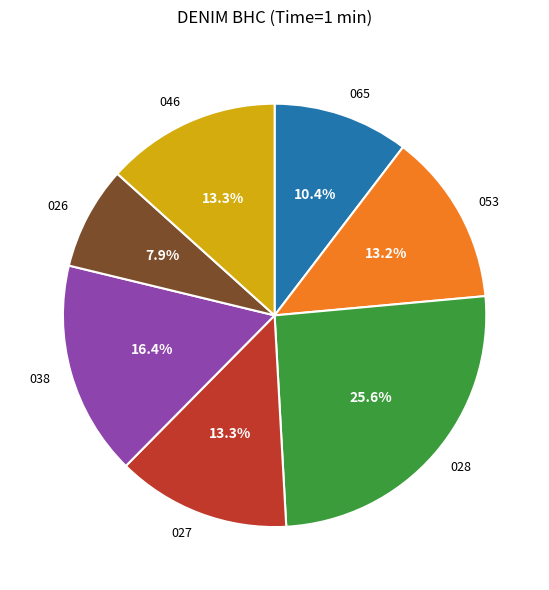

Is there a majority slice in this chart?

No